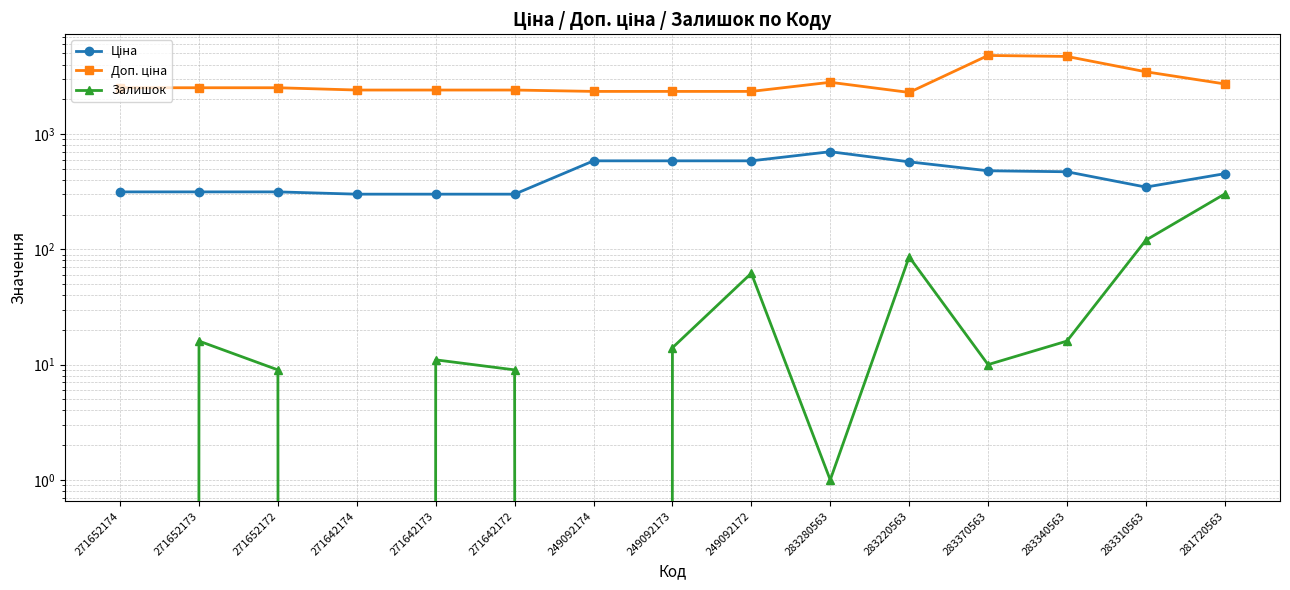

Which series has the widest spread of values?

Доп. ціна